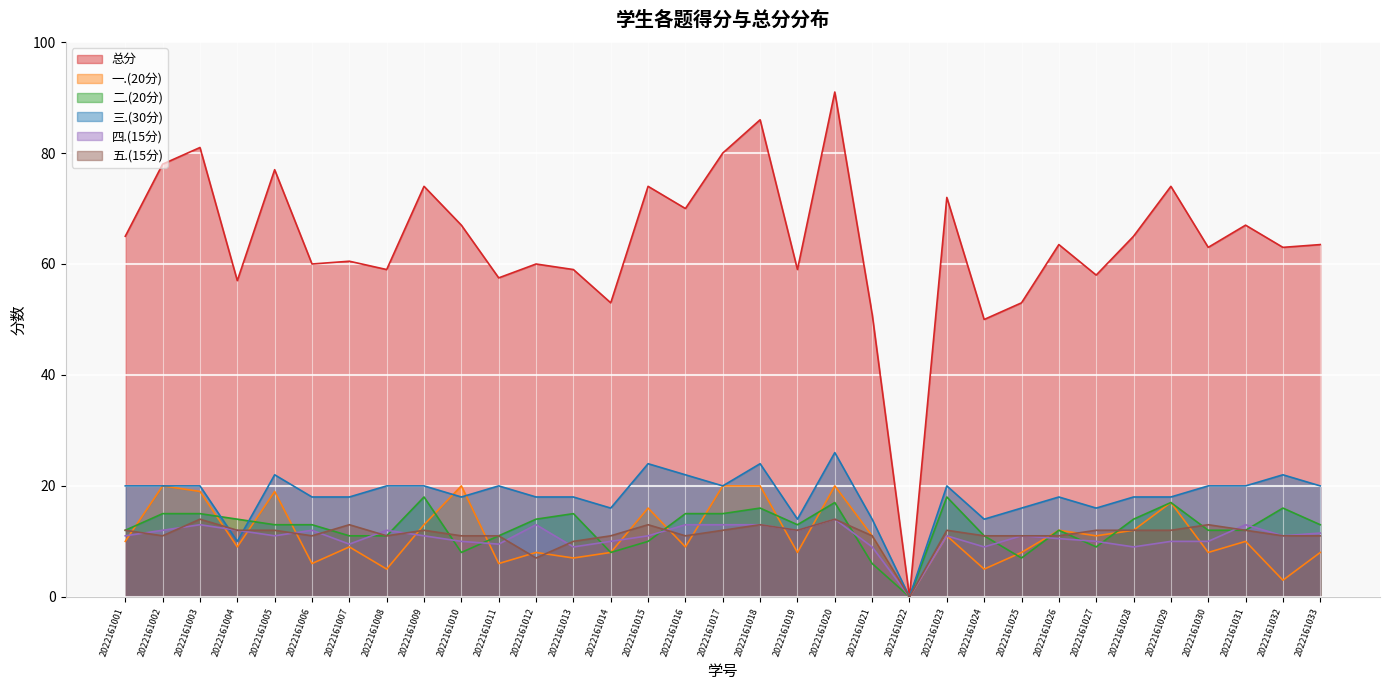

How many categories are shown in the chart?

33